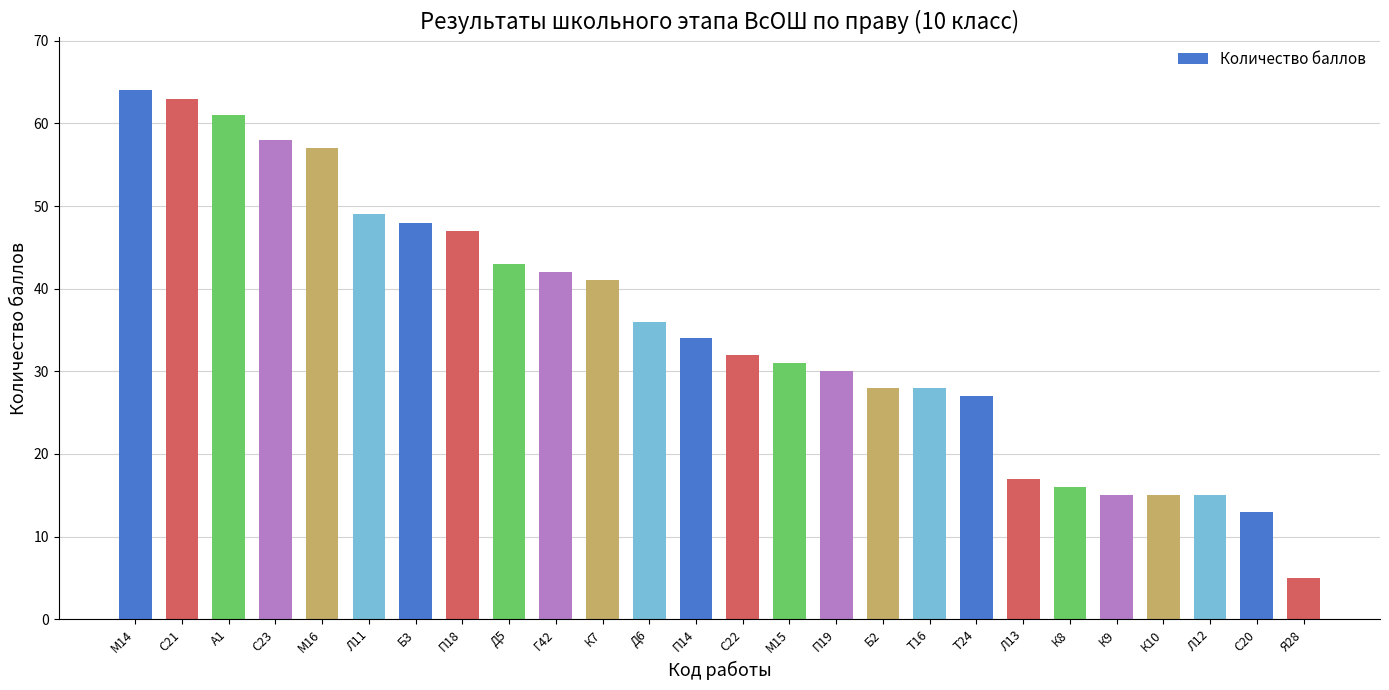

What is the smallest value displayed?

5